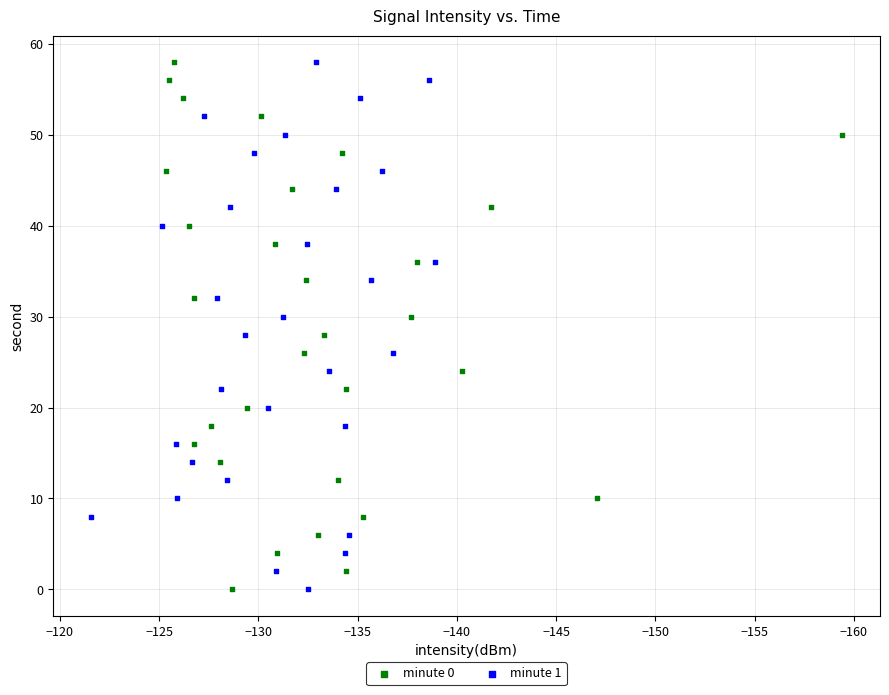

What are all the series names shown in the legend?

minute 0, minute 1